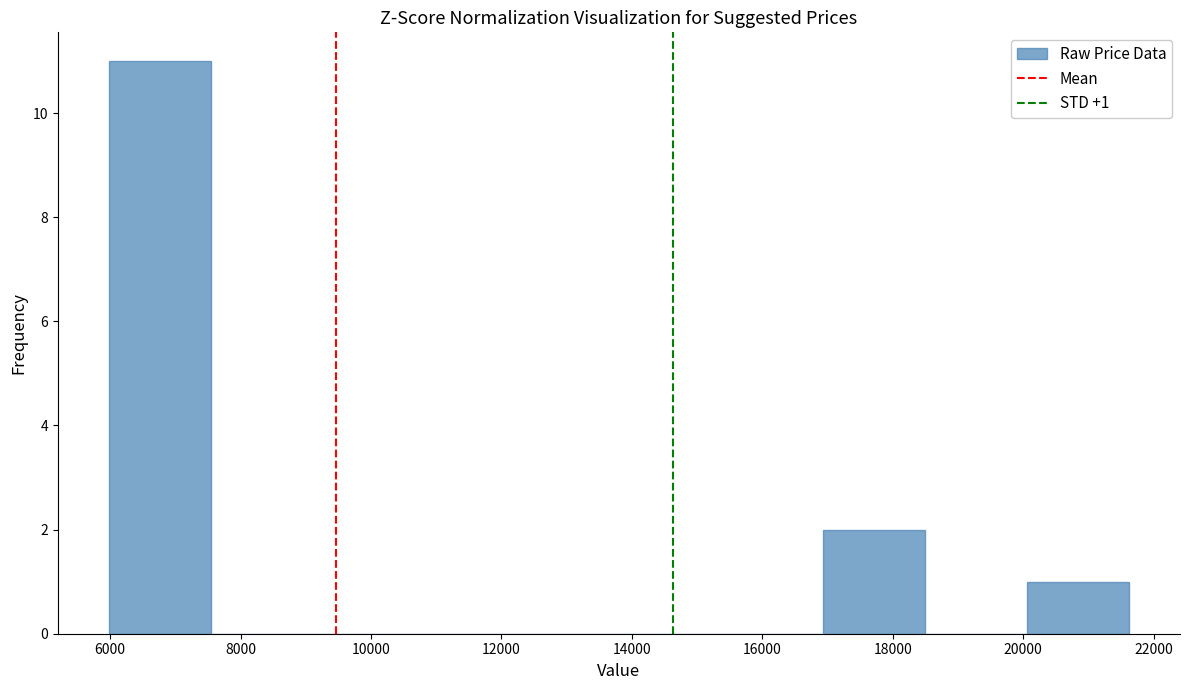

Over which range of the x-axis is the bar tallest?

6000 to 7600